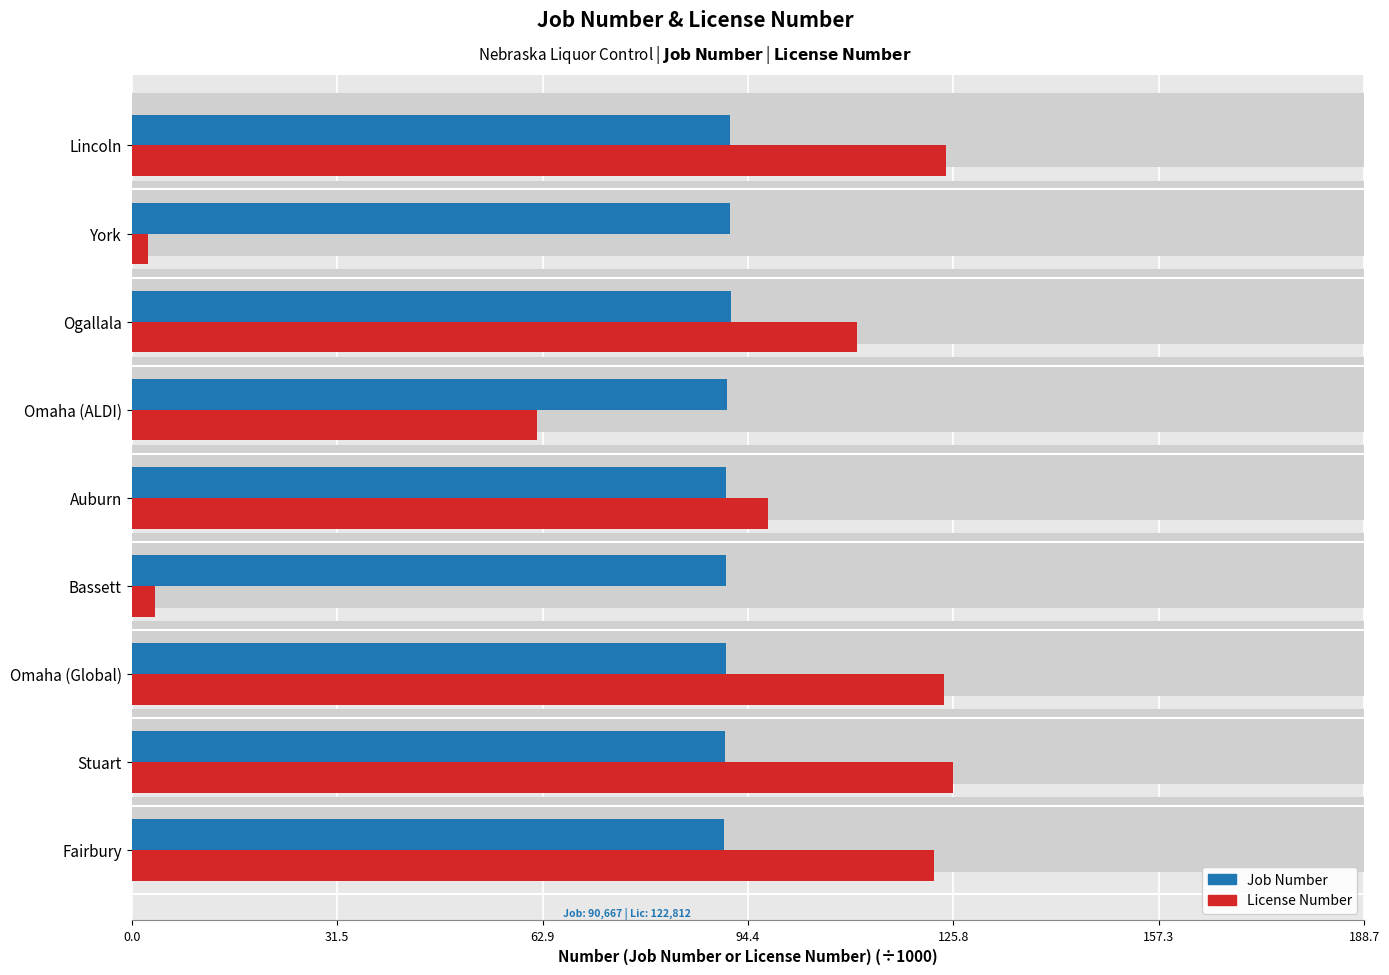

True or false: Job Number has a value of 90.9 at Bassett.

True